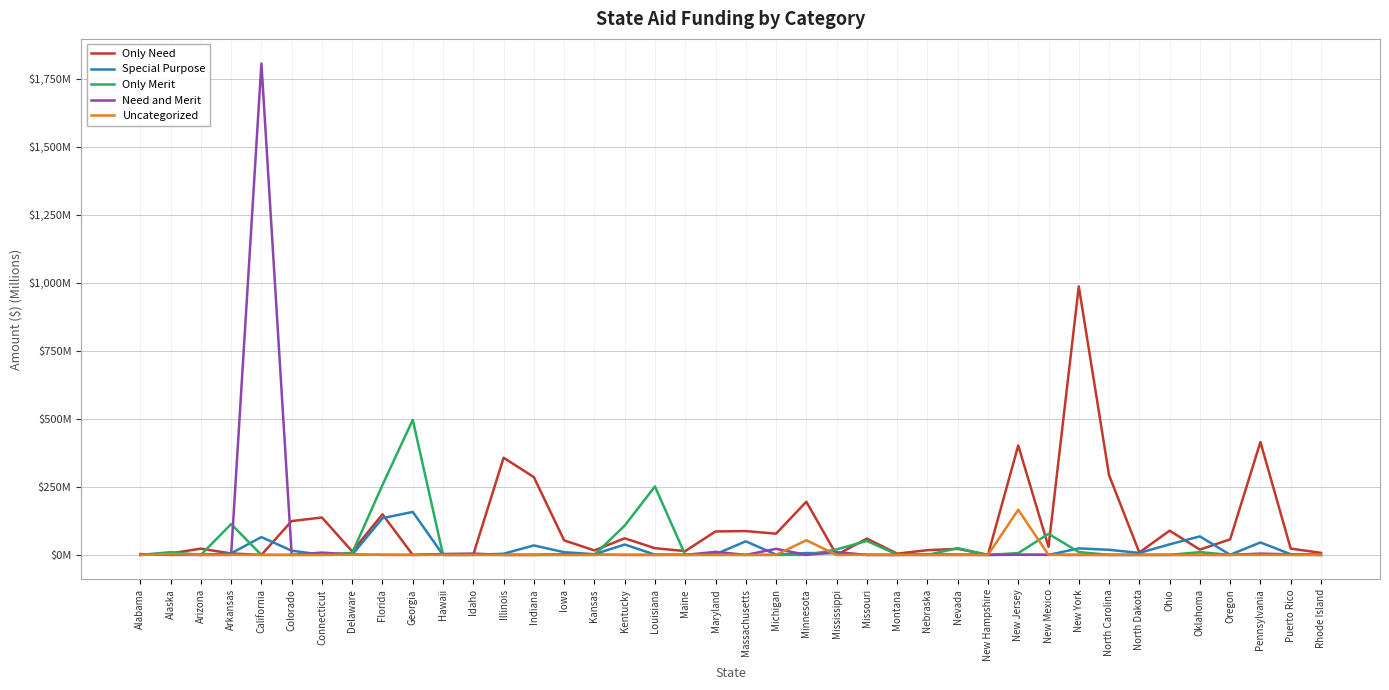

Which series has the largest total across all categories?

Only Need